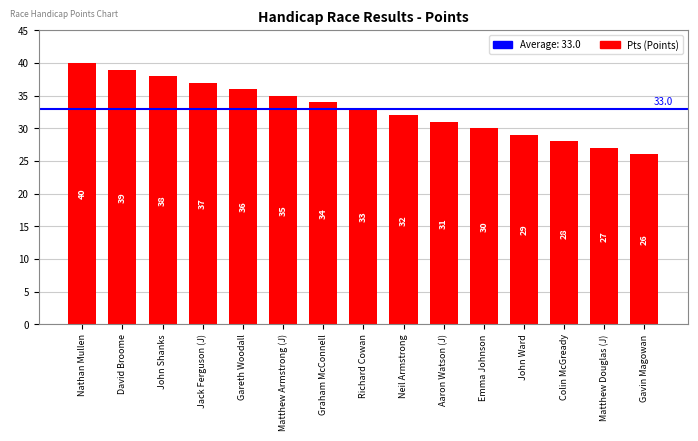

The value at Graham McConnell is 34. True or false?

True